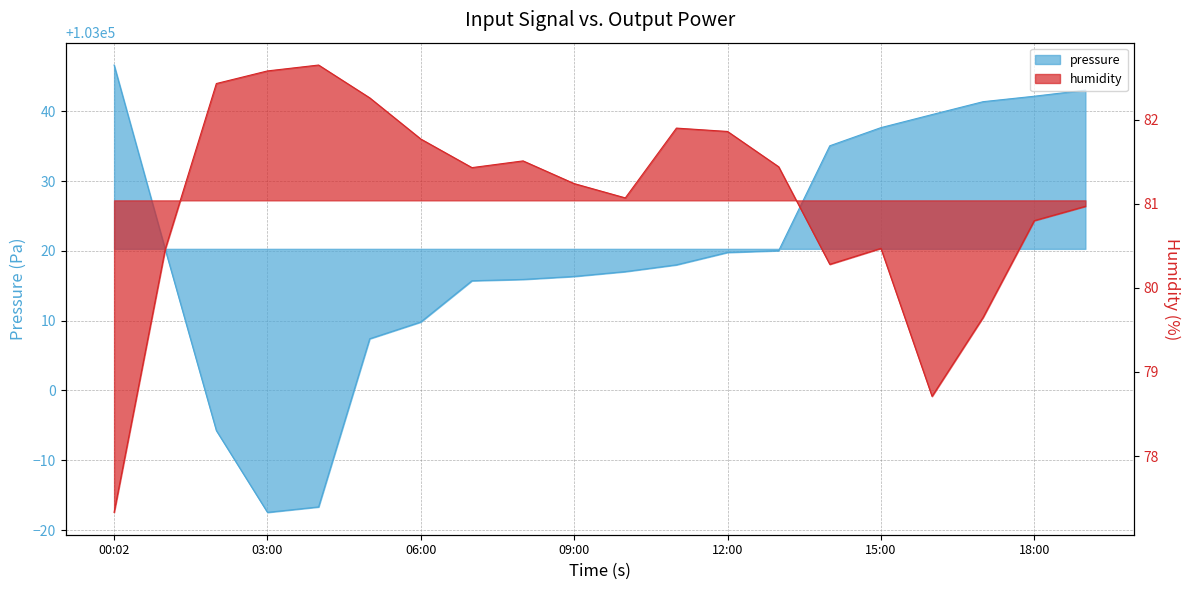

True or false: humidity and pressure intersect in this chart.

False